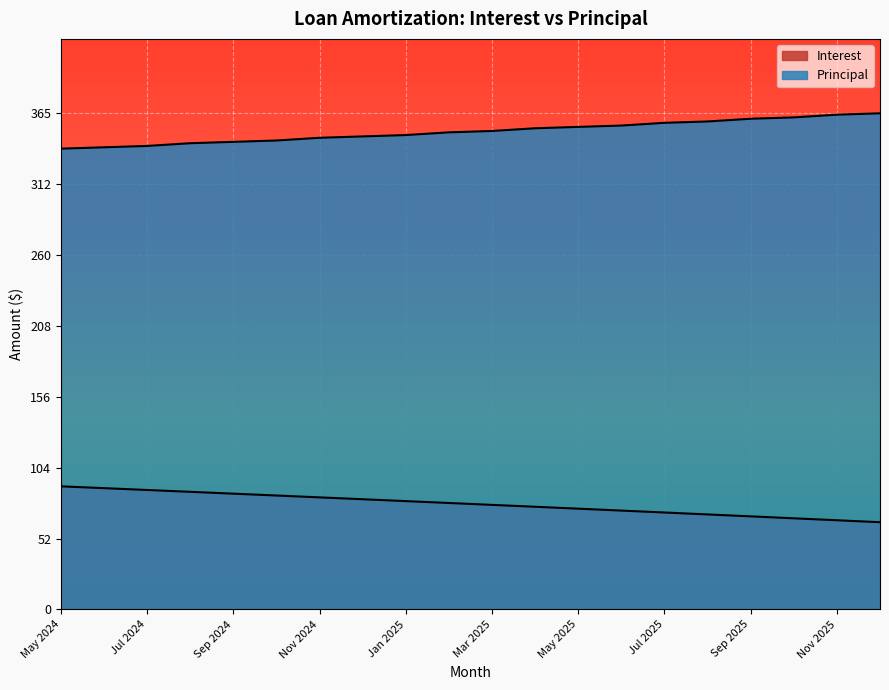

Is the value of Interest at Dec 2025 greater than the value of Principal at Jan 2025?

No